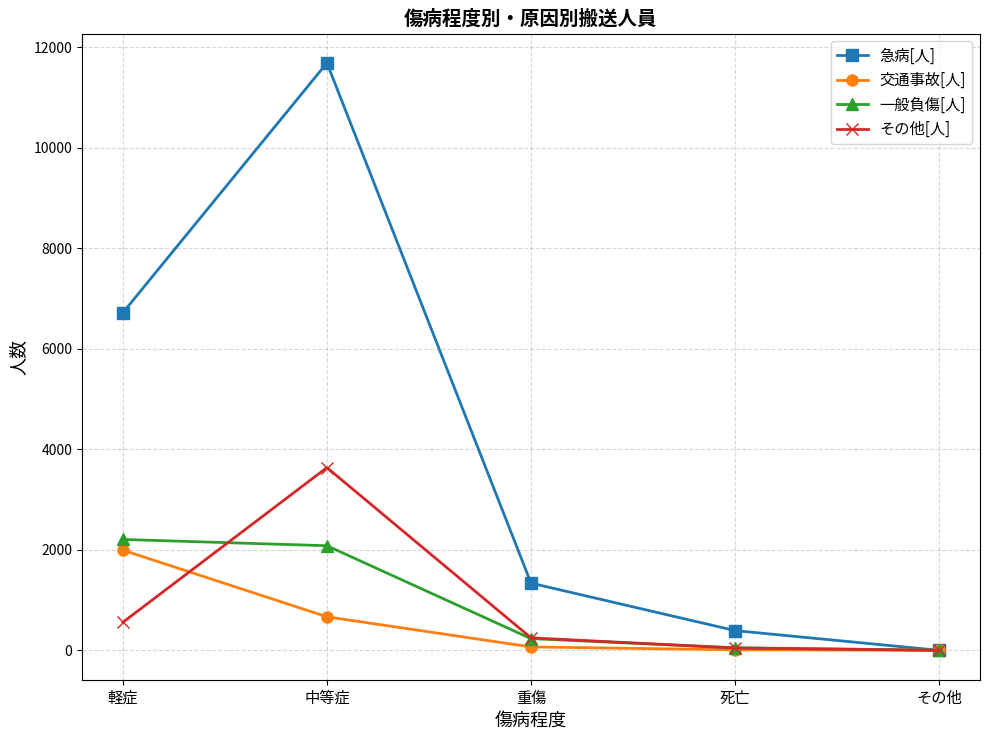

Rank the series by their maximum value, from highest to lowest.

急病[人], その他[人], 一般負傷[人], 交通事故[人]